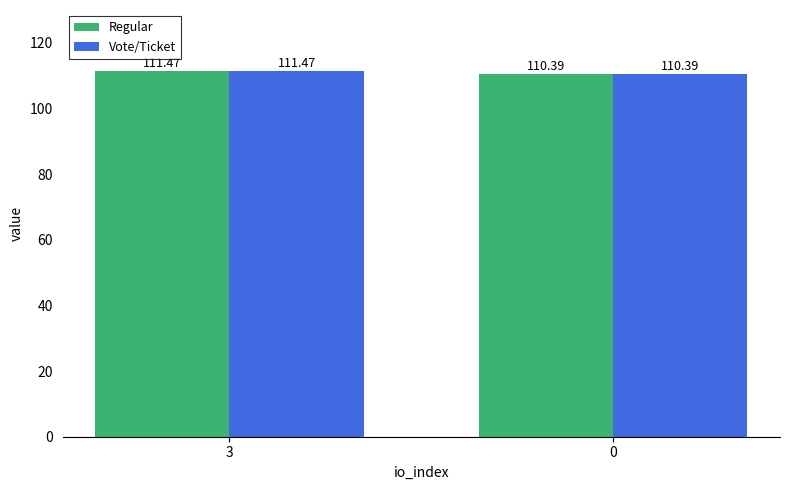

List the labels in order of Regular value, largest first.

3, 0